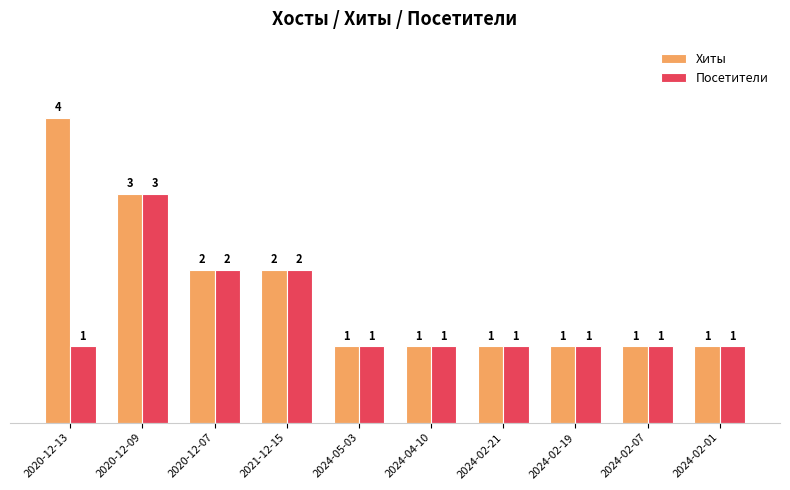

At which category does the chart reach its peak across all series?

2020-12-13